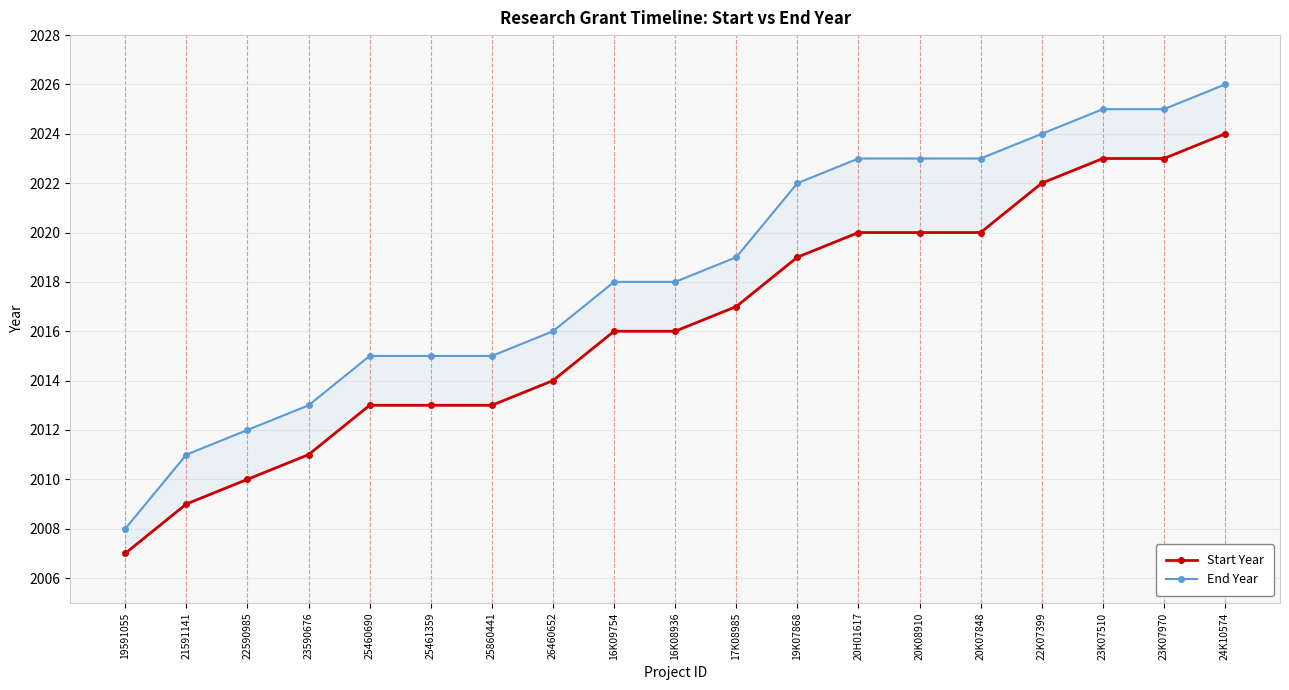

Reading left to right, extract all data points from this chart.

Start Year: 2007	2009	2010	2011	2013	2013	2013	2014	2016	2016	2017	2019	2020	2020	2020	2022	2023	2023	2024
End Year: 2008	2011	2012	2013	2015	2015	2015	2016	2018	2018	2019	2022	2023	2023	2023	2024	2025	2025	2026